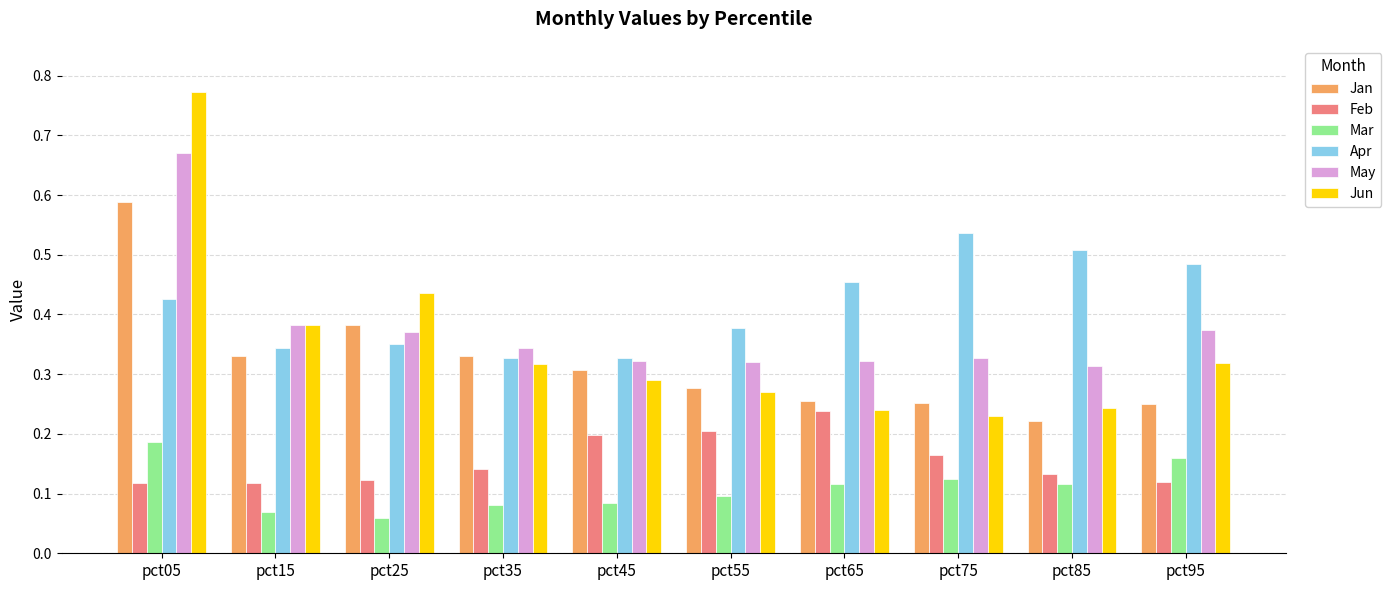

At which label does Mar reach its peak?

pct05